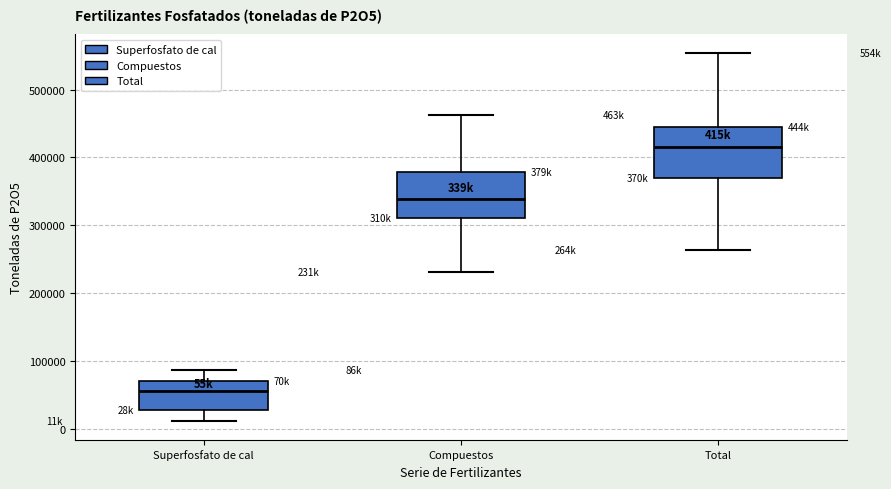

Where does the upper whisker of the box for Superfosfato de cal end on the y-axis? The values are not printed on the chart, so give them approximately, as read against the axis.

90000